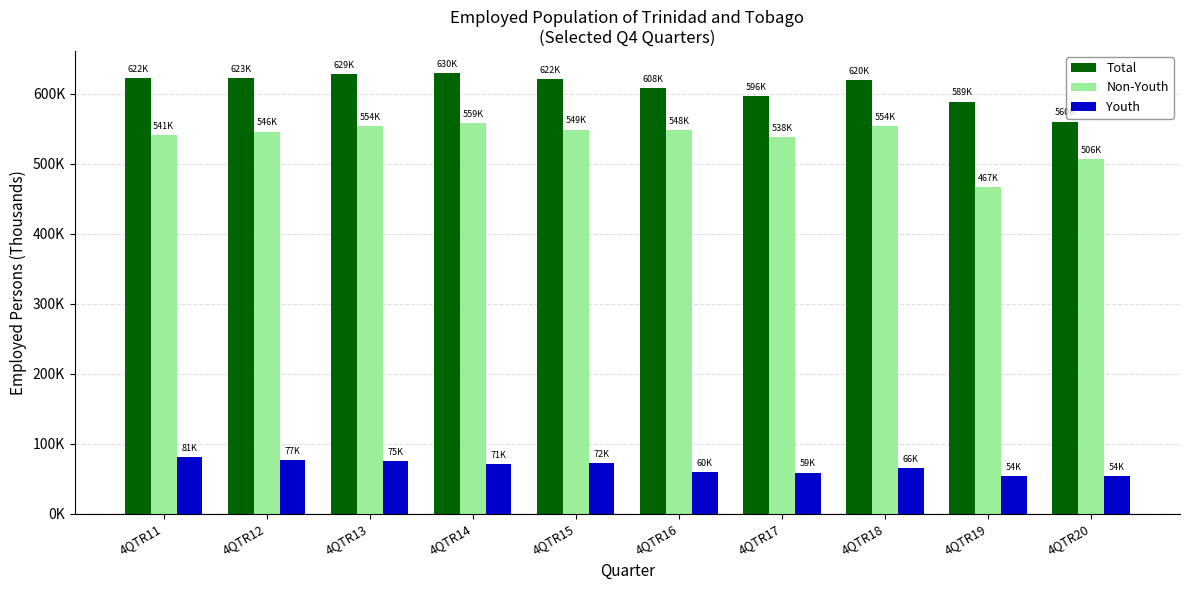

What are all the series names shown in the legend?

Total, Non-Youth, Youth